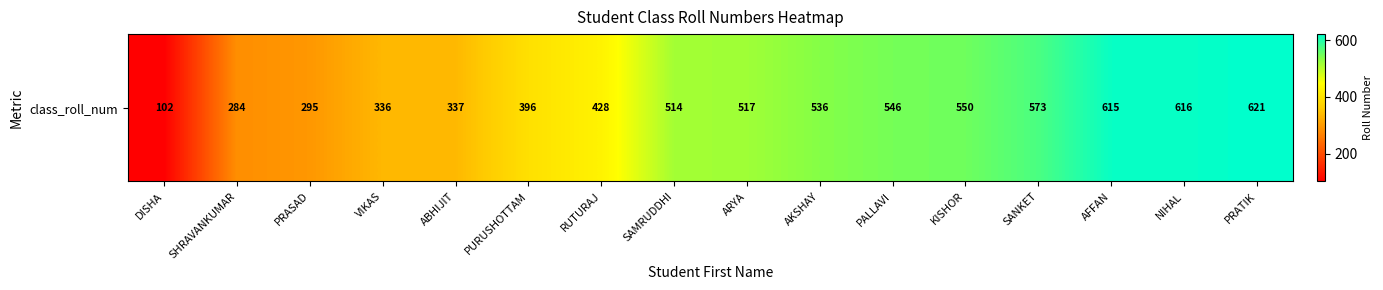

Read the value at NIHAL.

616